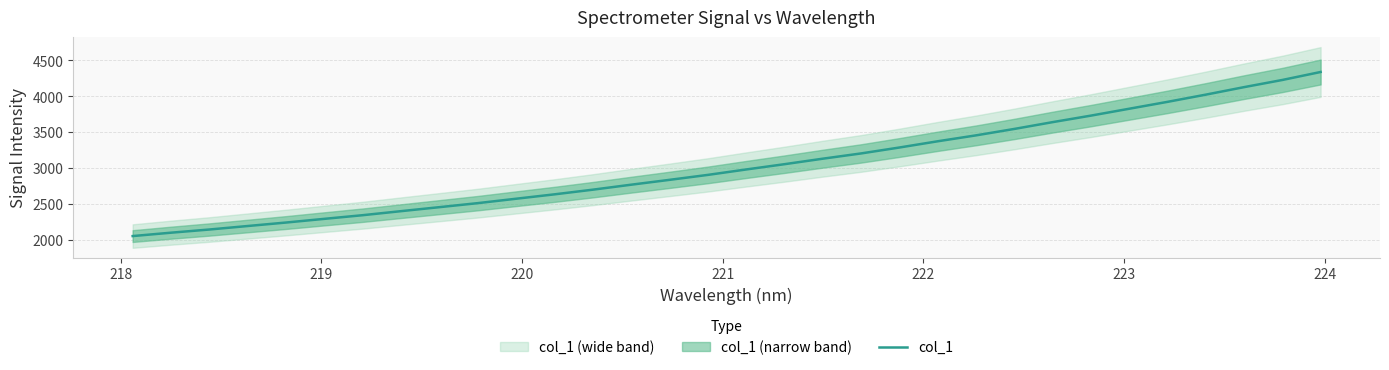

Reading left to right, what are all the values shown in this chart?

2050.1	2097.3	2141.6	2190.4	2239.0	2290.5	2341.5	2397.9	2453.6	2509.6	2571.2	2632.4	2697.4	2766.8	2834.5	2903.5	2979.2	3052.9	3129.6	3203.0	3285.7	3372.6	3455.1	3544.7	3639.6	3730.4	3826.5	3922.5	4023.0	4127.7	4227.8	4339.1